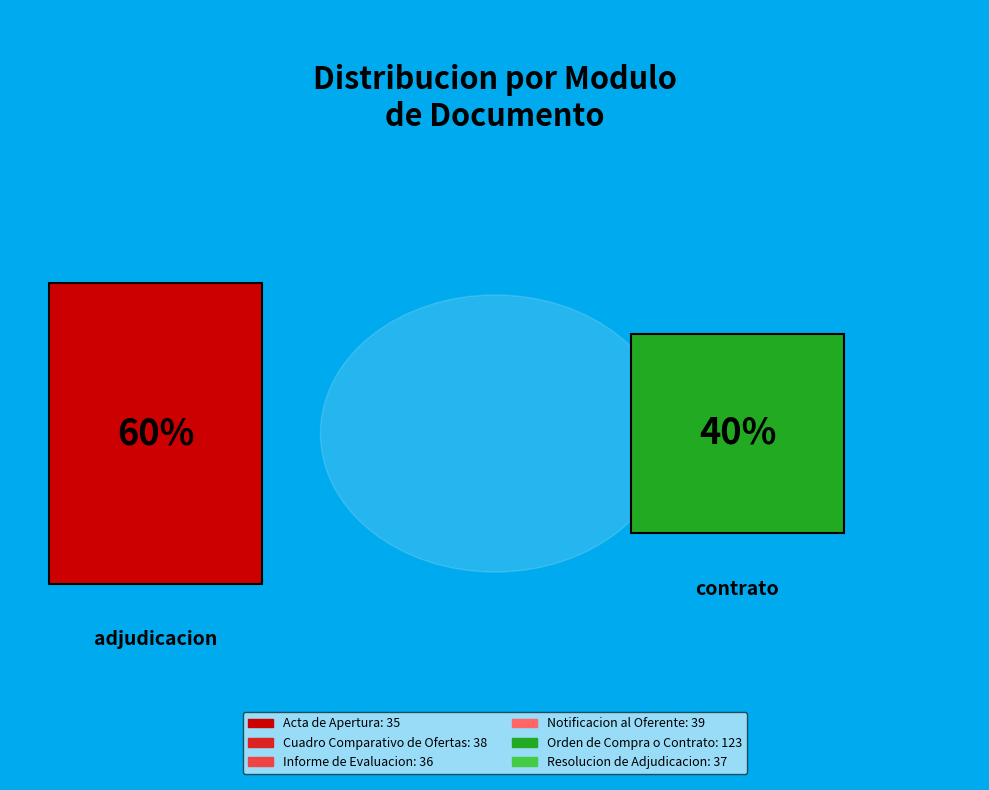

Is Acta de Apertura the majority of the pie?

No